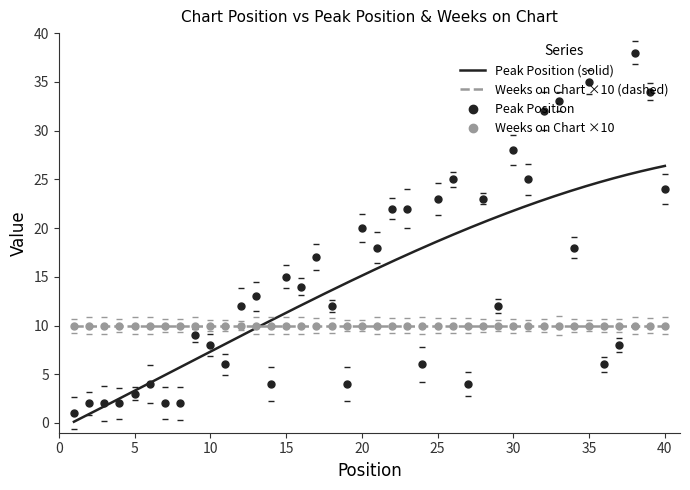

What is the change in value from 22 to 26?

+3